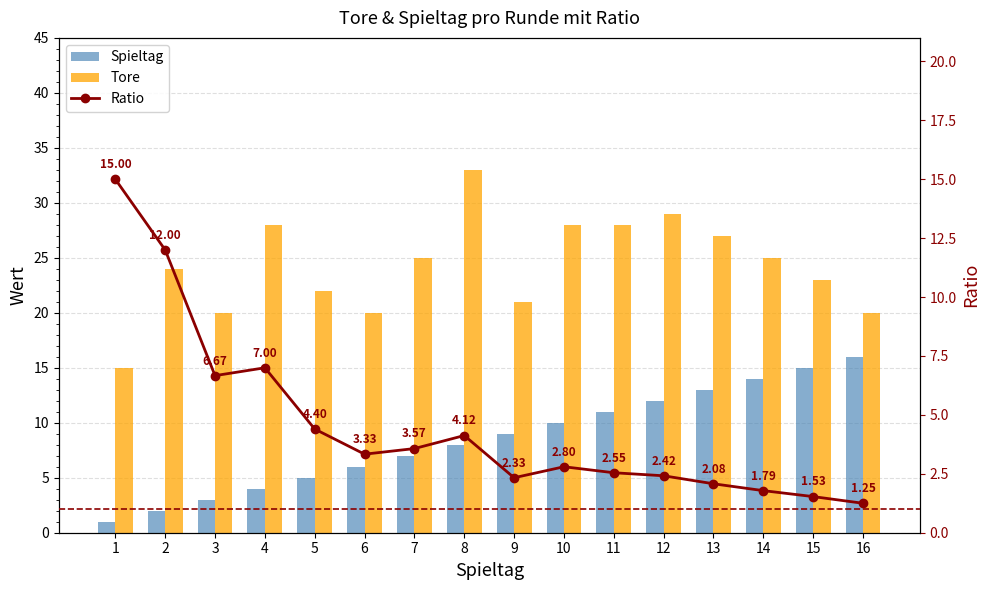

True or false: Tore has a value of 27.0 at 13.

True